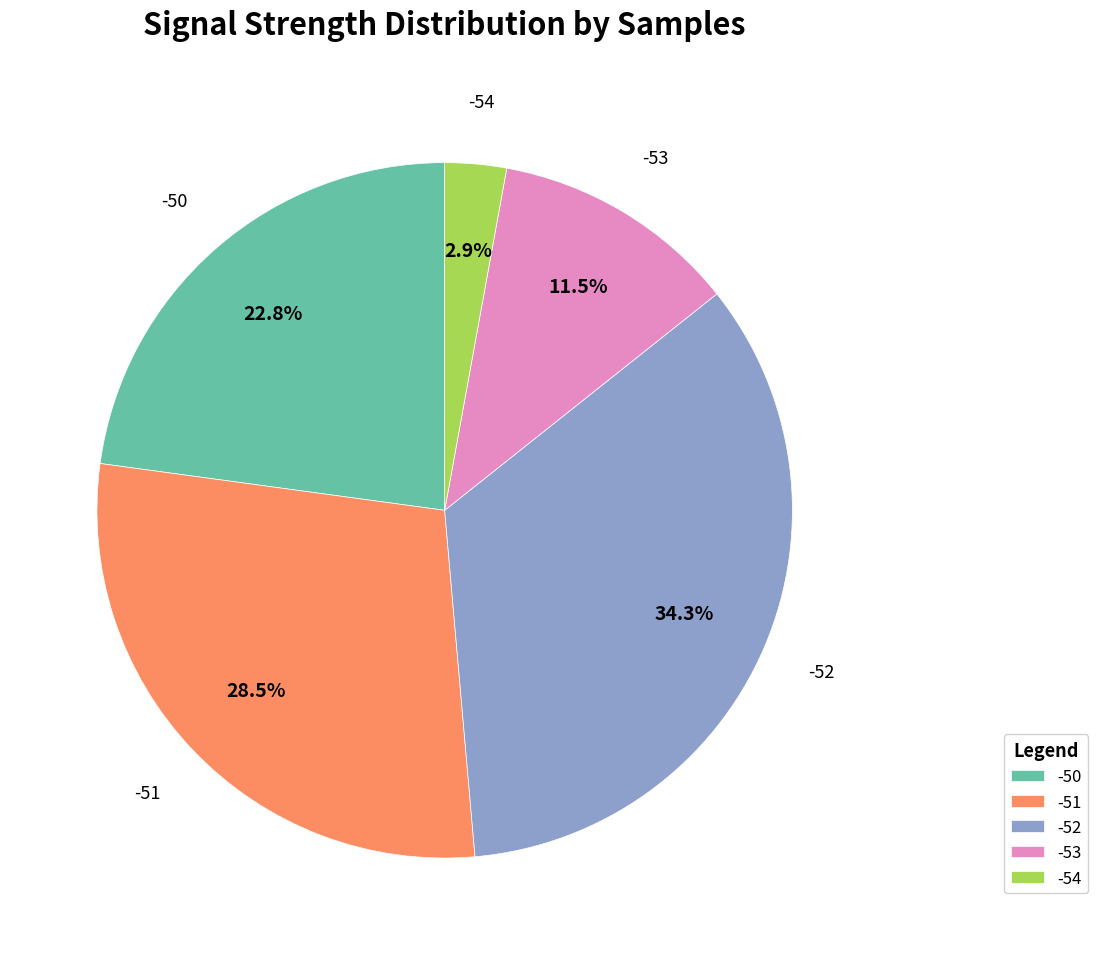

Rank the categories by value from highest to lowest.

-52, -51, -50, -53, -54